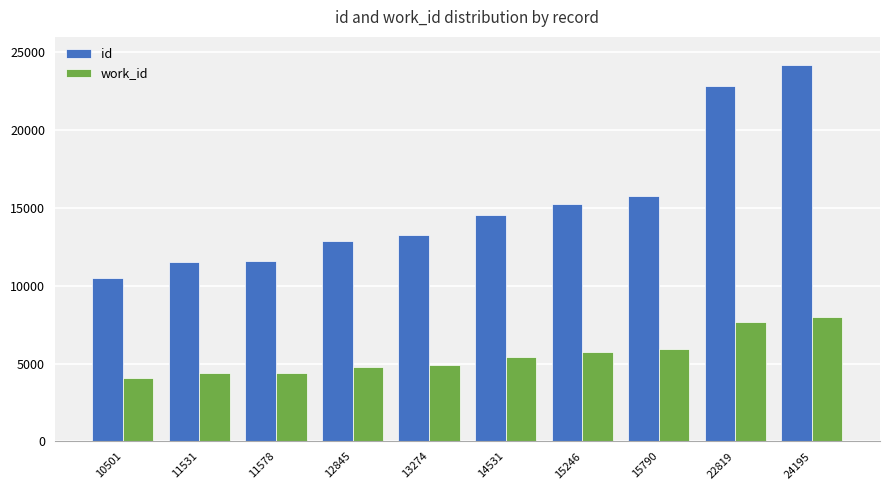

Count the number of data series in this chart.

2